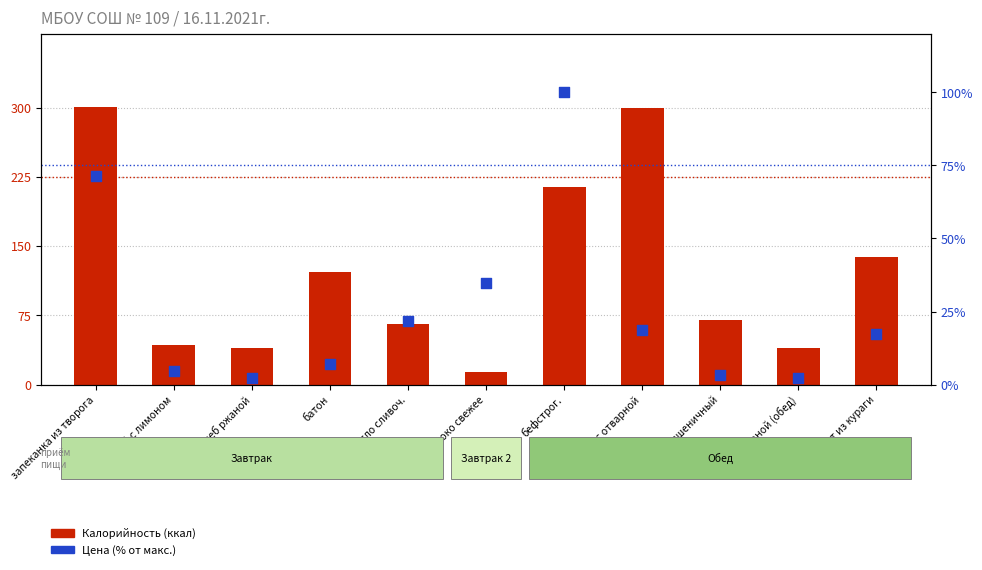

At which category is the sum across all series the highest?

запеканка из творога